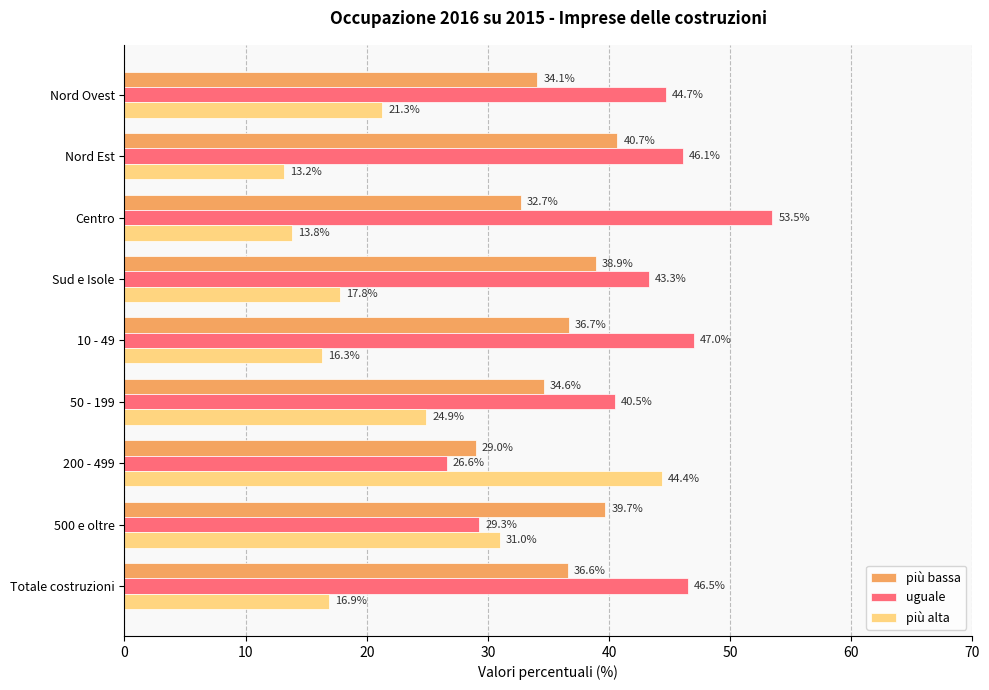

Which series has the widest spread of values?

più alta